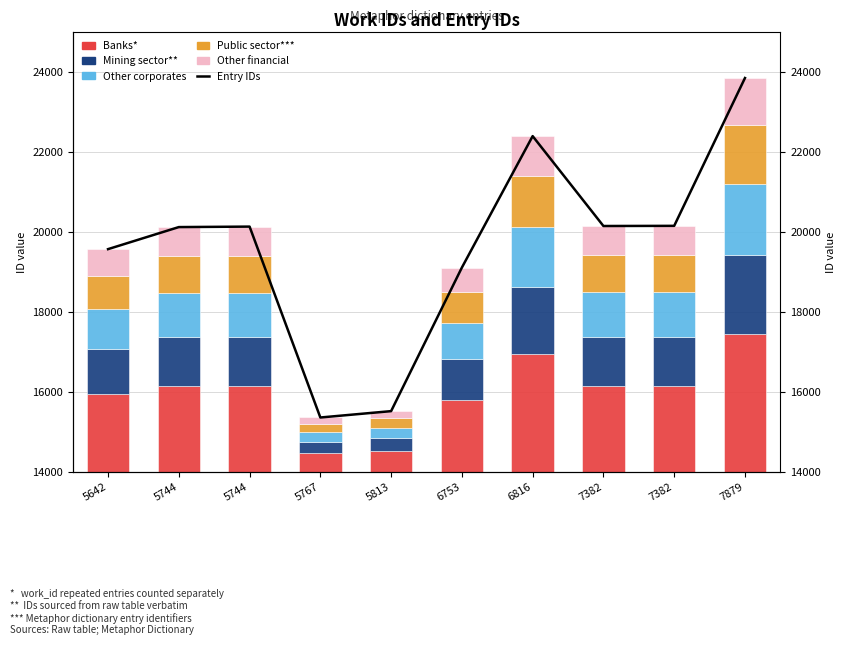

What is the smallest value displayed?

162.7